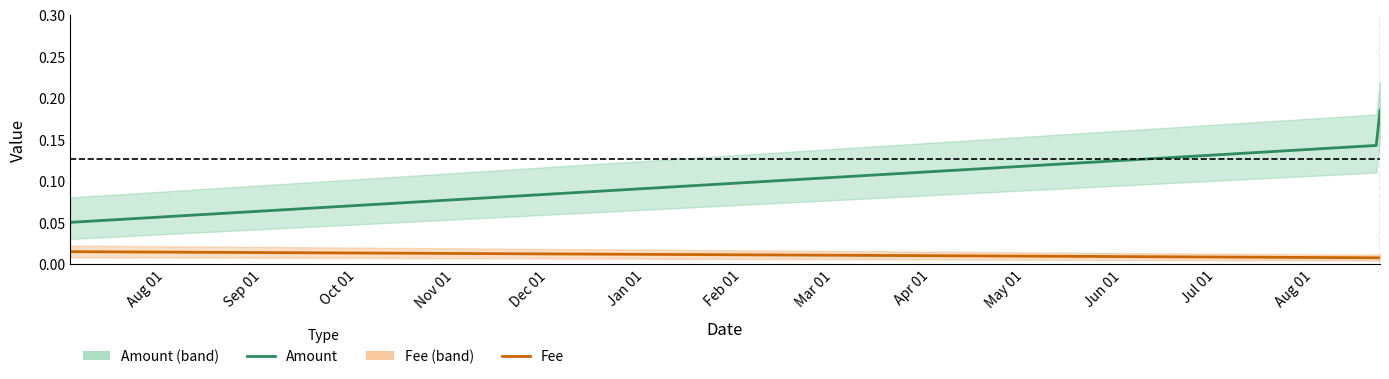

At how many categories does at least one series exceed 0?

3